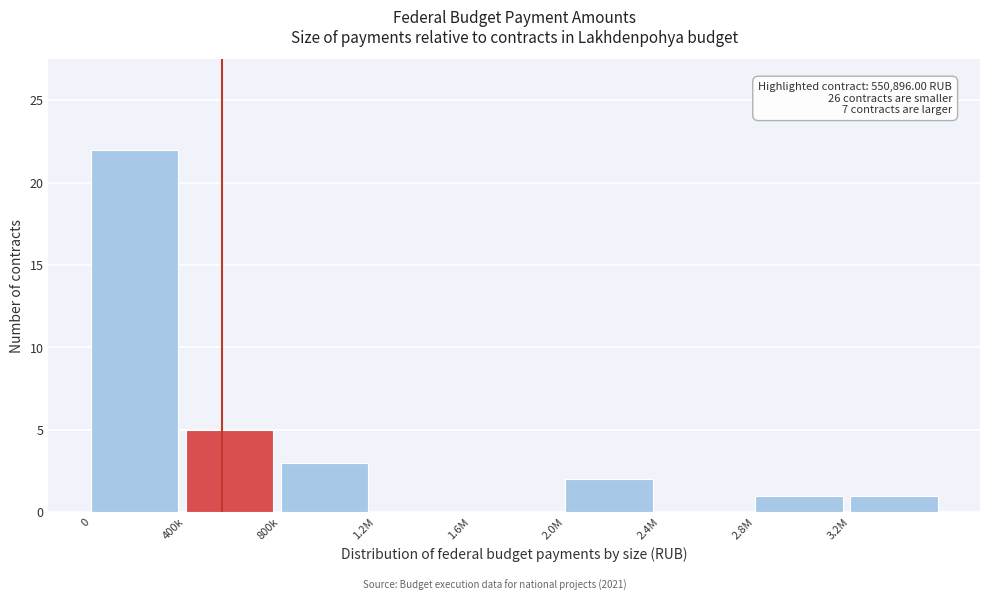

Reading right to left, transcribe all the data shown in this chart.

3.2M=1	2.8M=1	2.4M=0	2.0M=2	1.6M=0	1.2M=0	800k=3	400k=5	0=22